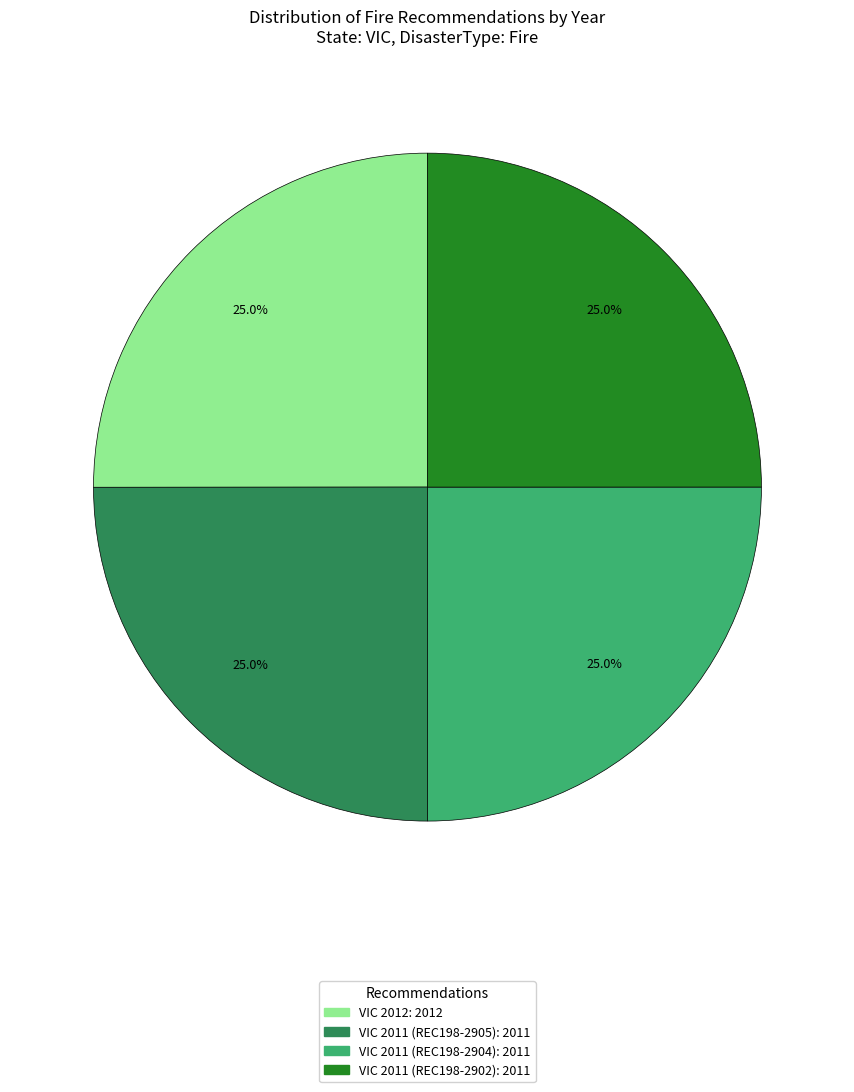

Does VIC 2011 (REC198-2905) represent more than half of the total?

No